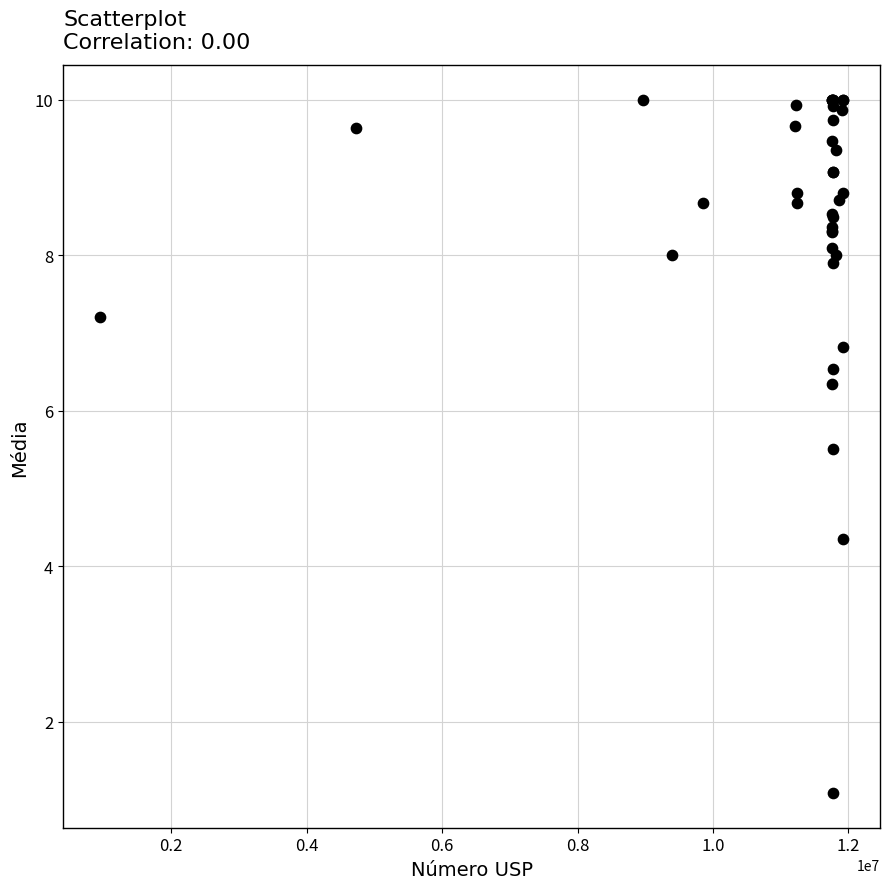

What Y value in the scatter plot is closest to 5?

5.5